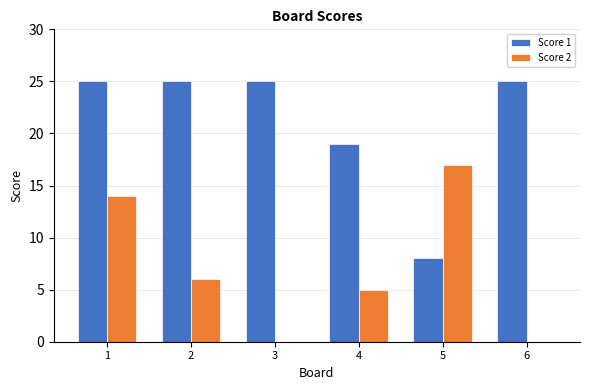

What is the sum of all Score 2 values?

42